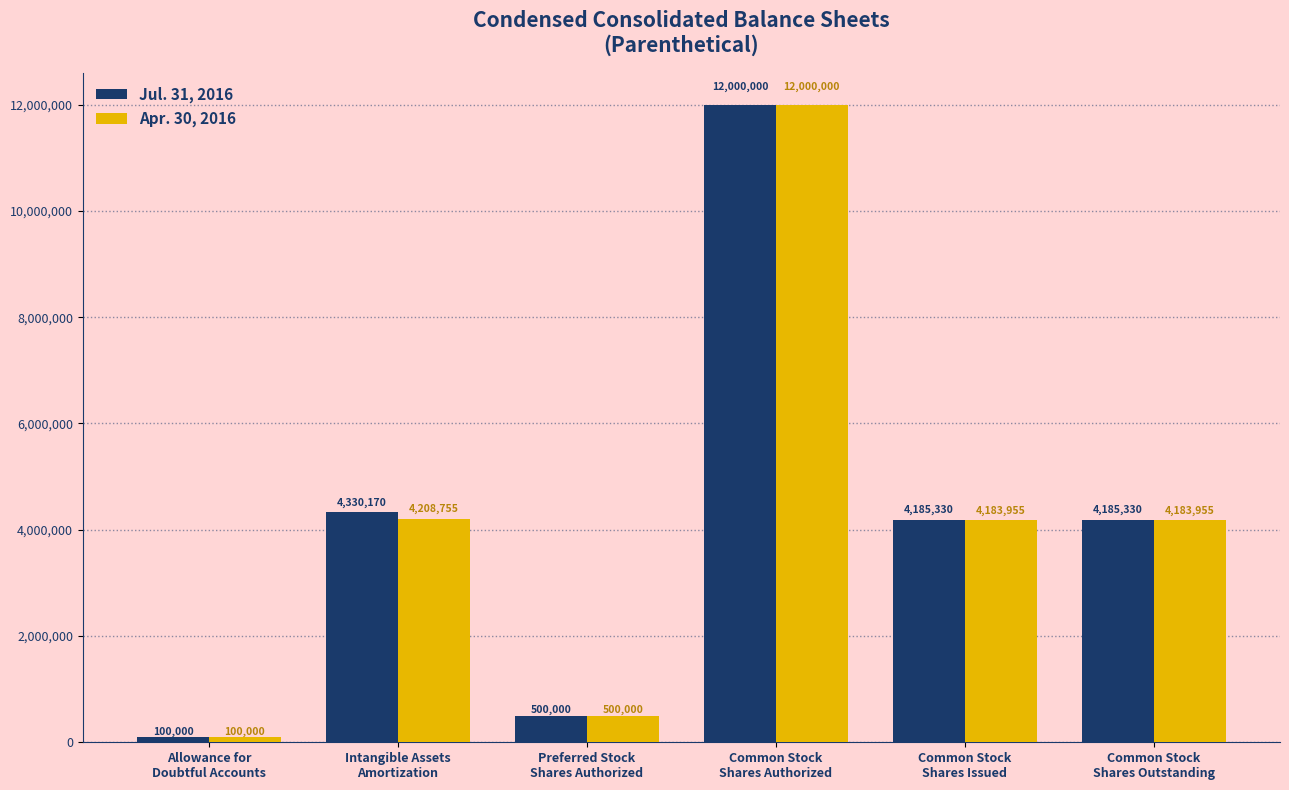

What is the maximum value shown in the chart?

12000000